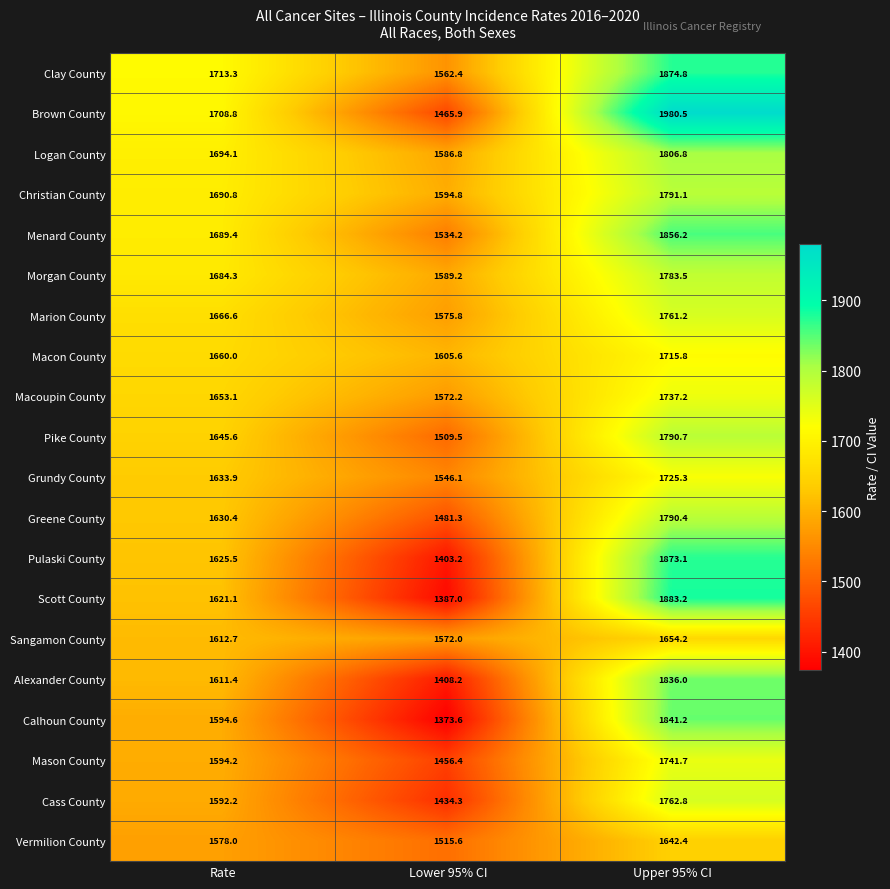

Which series changed the most between Lower 95% CI and Upper 95% CI?

Brown County